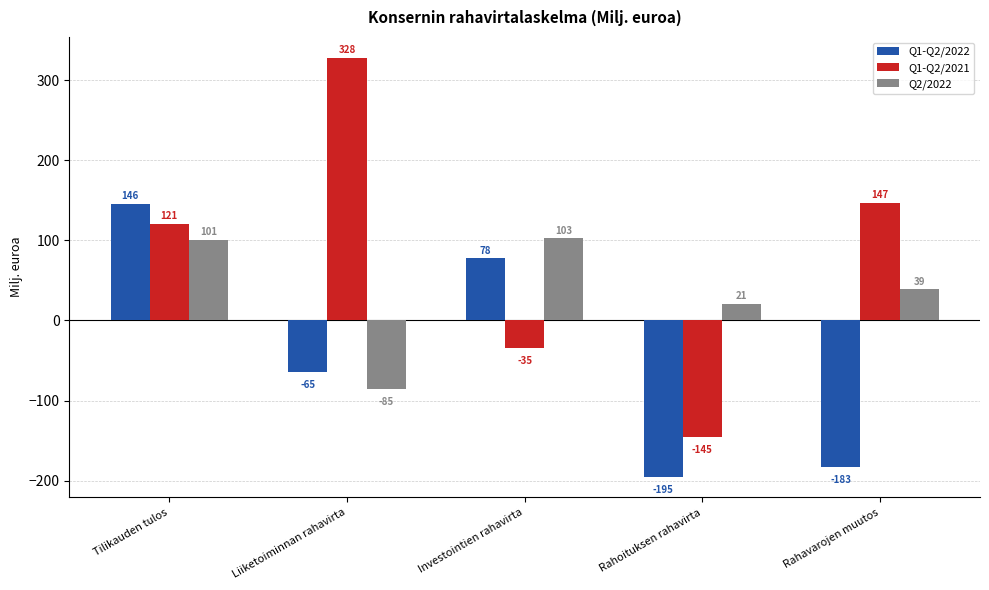

At how many categories does at least one series exceed 193?

1